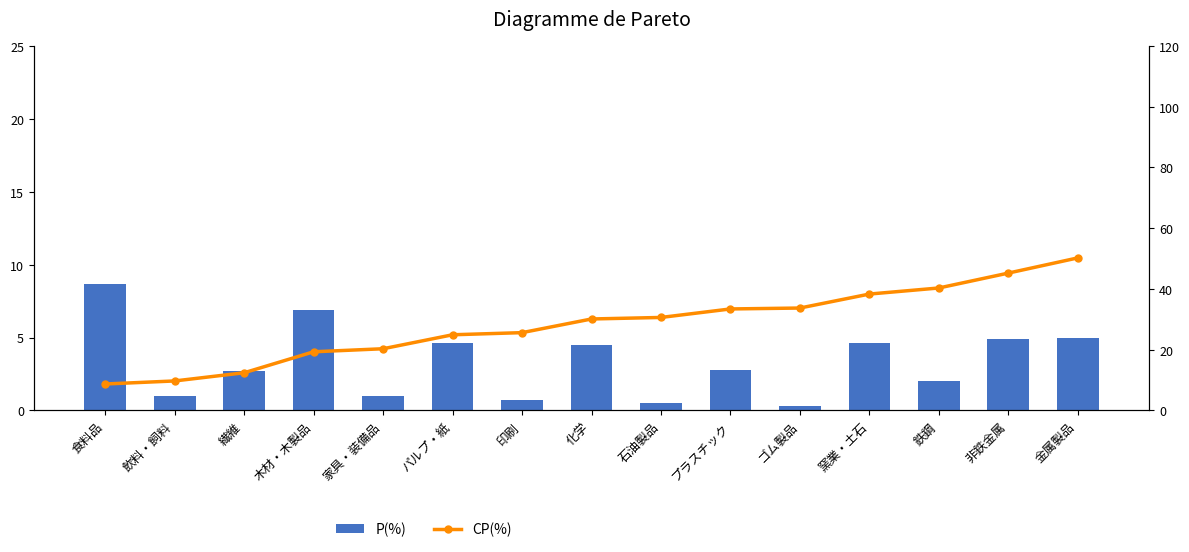

Count the number of data series in this chart.

2